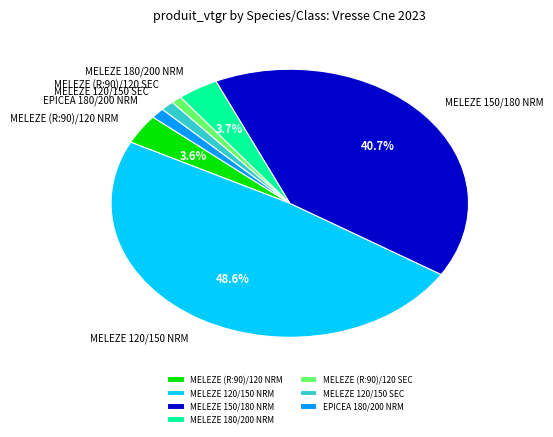

Is there a majority slice in this chart?

No